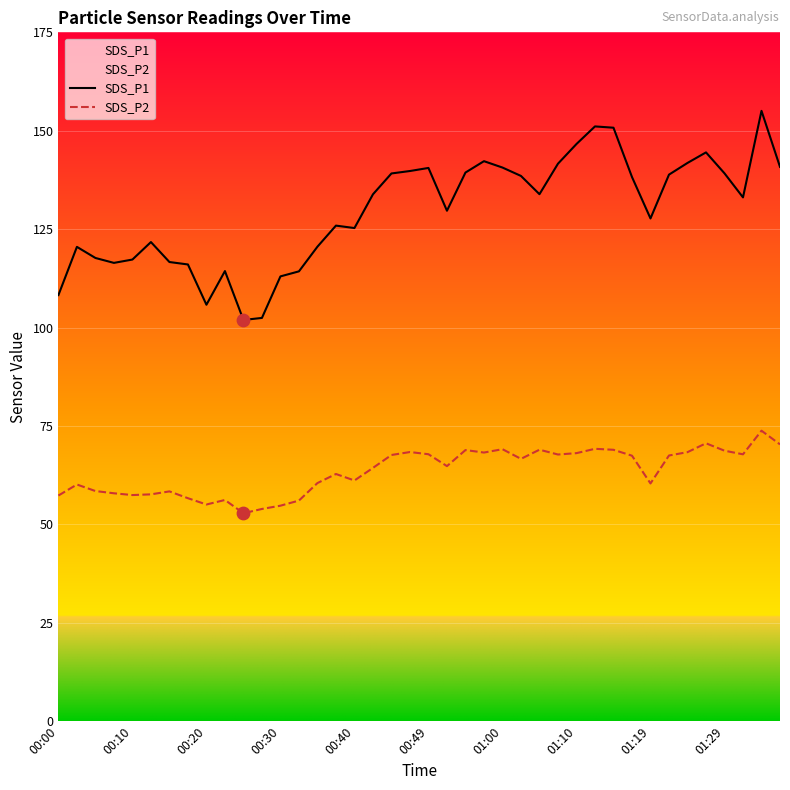

At which category is the sum across all series the highest?

38